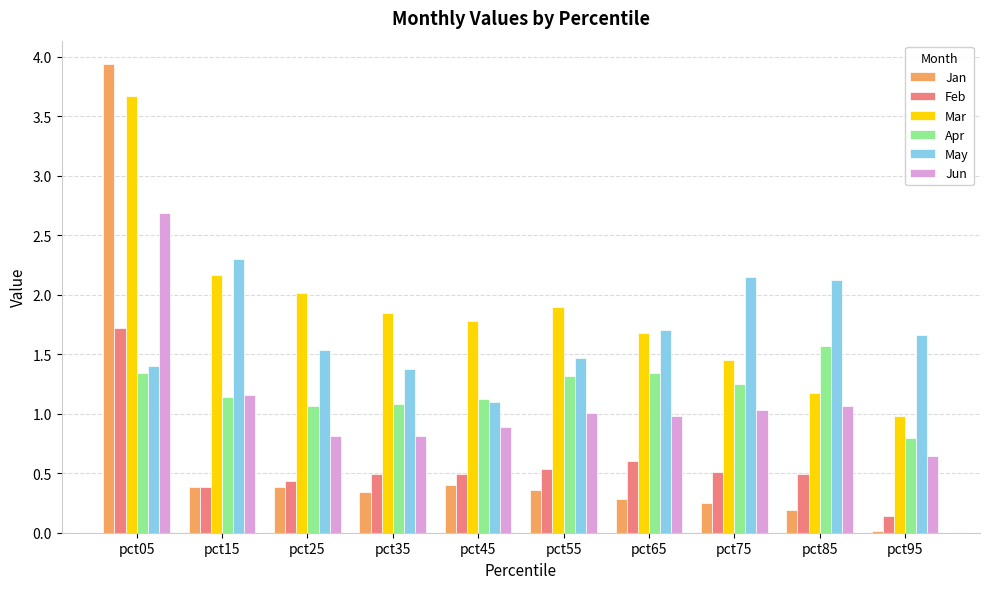

What is the total value across all series at pct05?

14.8